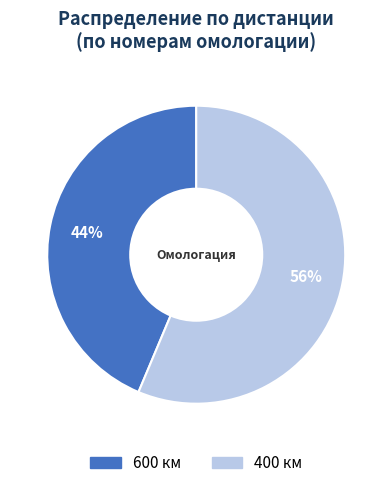

Which has a higher value, 600 or 400?

400